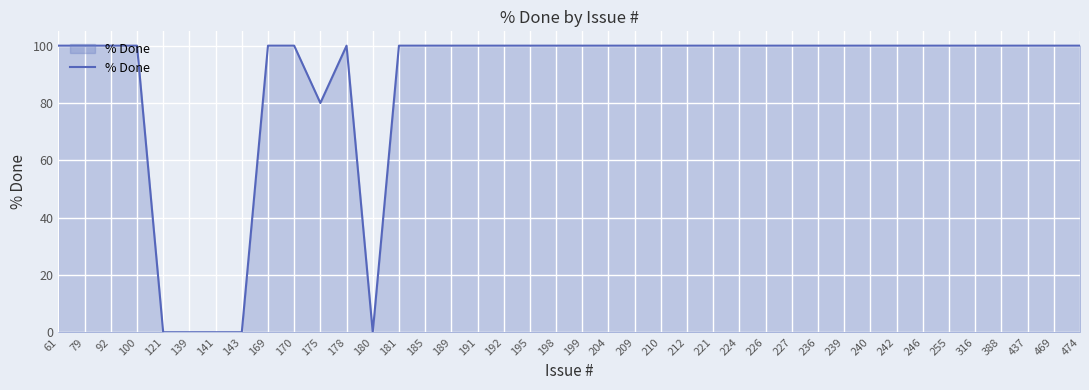

What is the change in value from 175 to 240?

+20